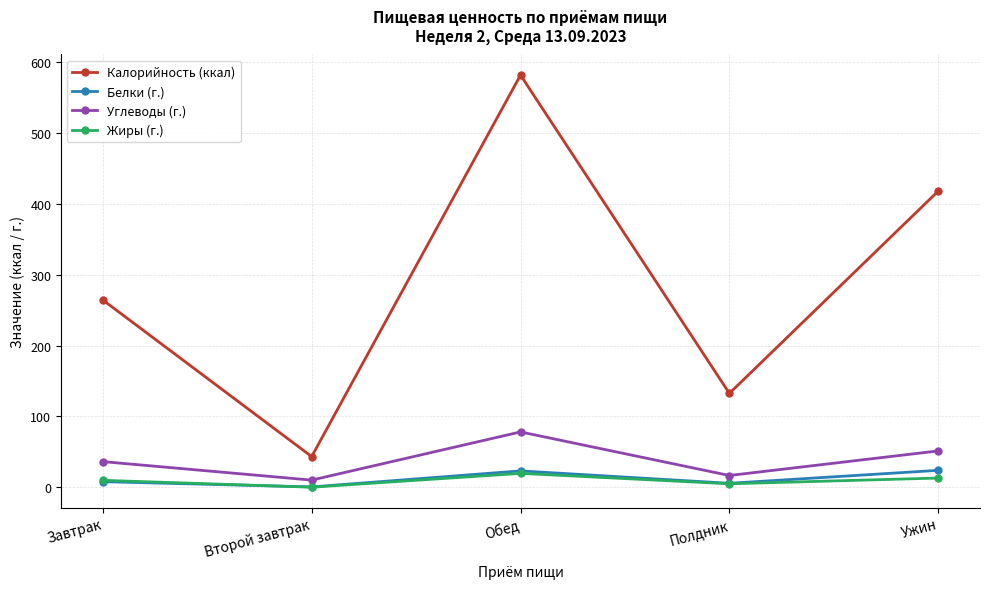

At which label does Жиры (г.) reach its peak?

Обед